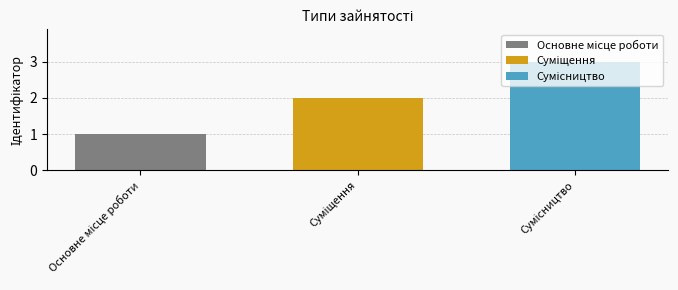

What is the maximum value shown in the chart?

3